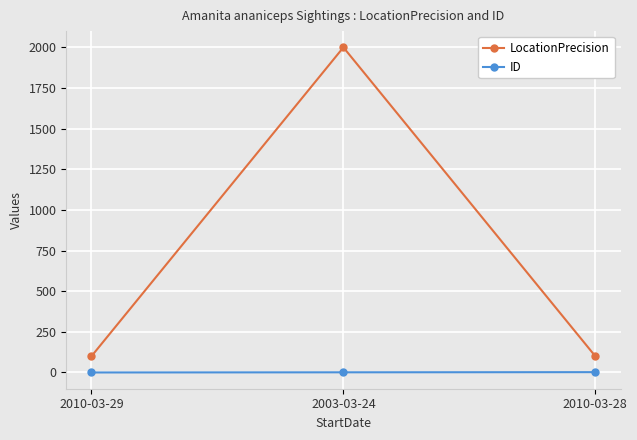

At 2010-03-29, list the series in order from largest to smallest.

LocationPrecision, ID